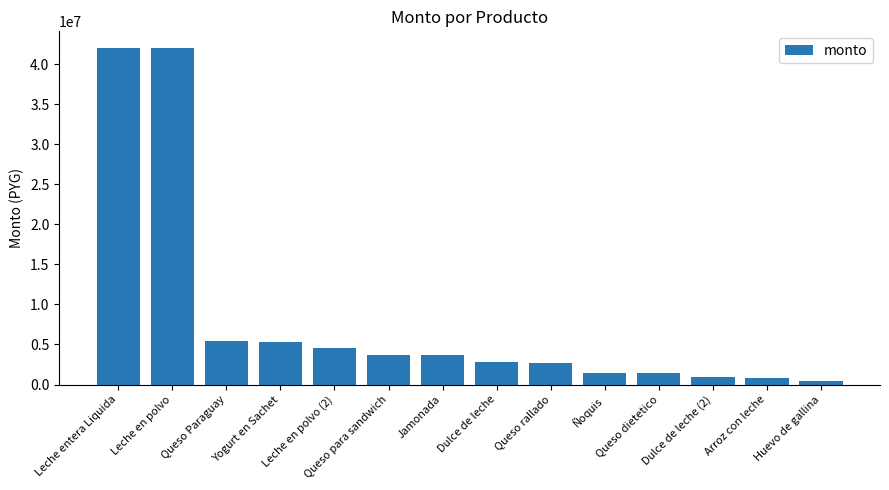

What is the label of the 8th bar from the left?

Dulce de leche